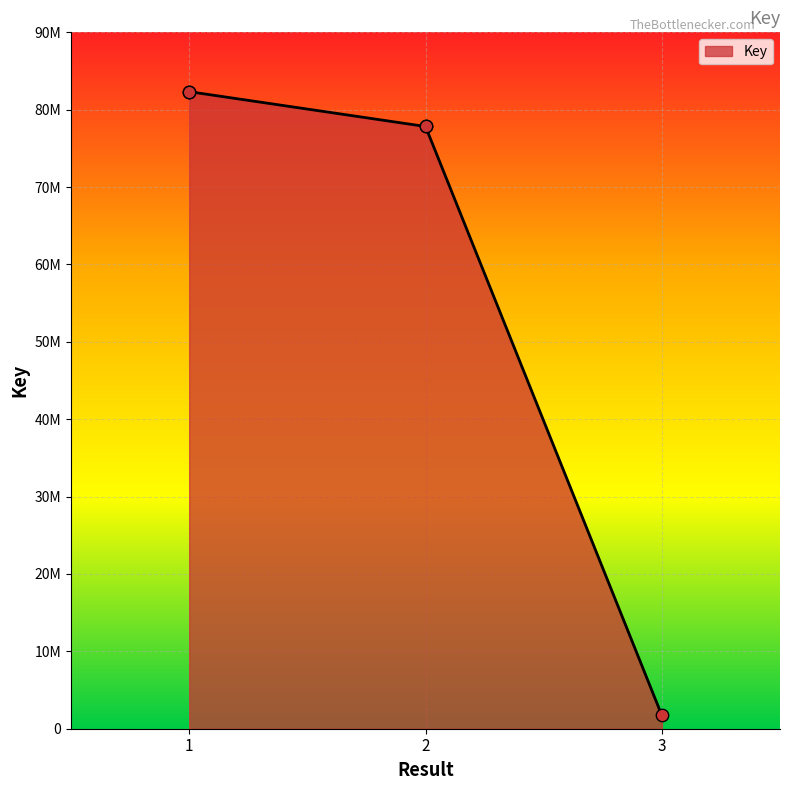

What is the change in value from 2 to 3?

-76108506